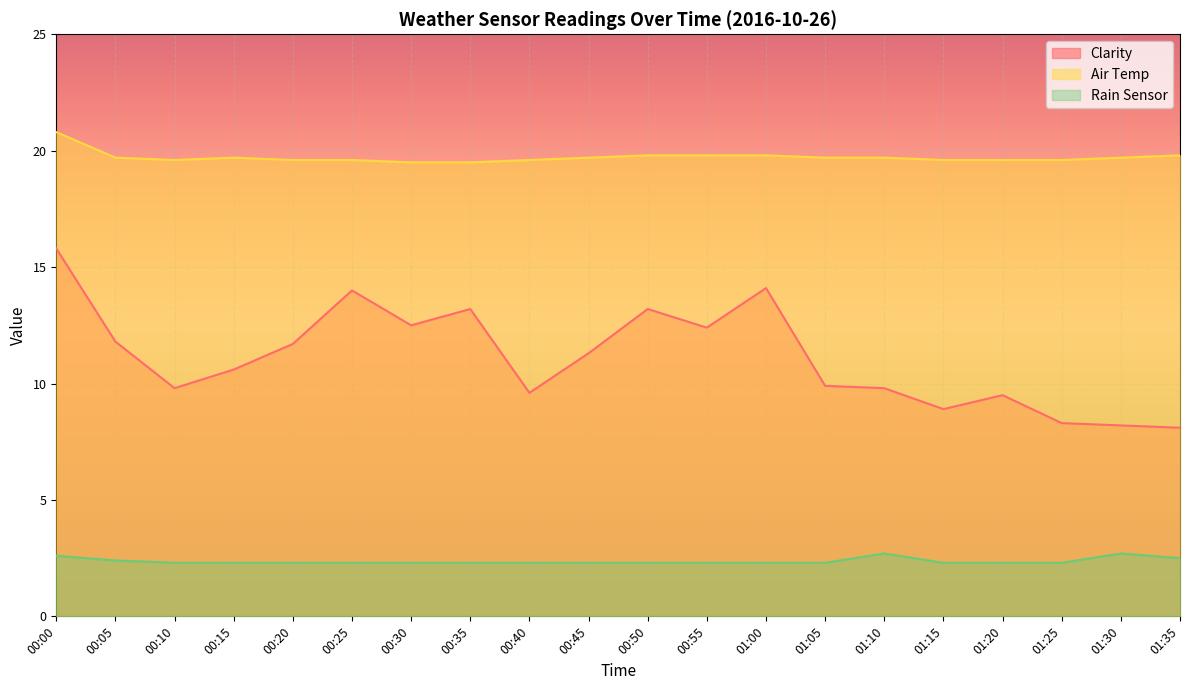

True or false: Air Temp and Clarity cross at least once.

False